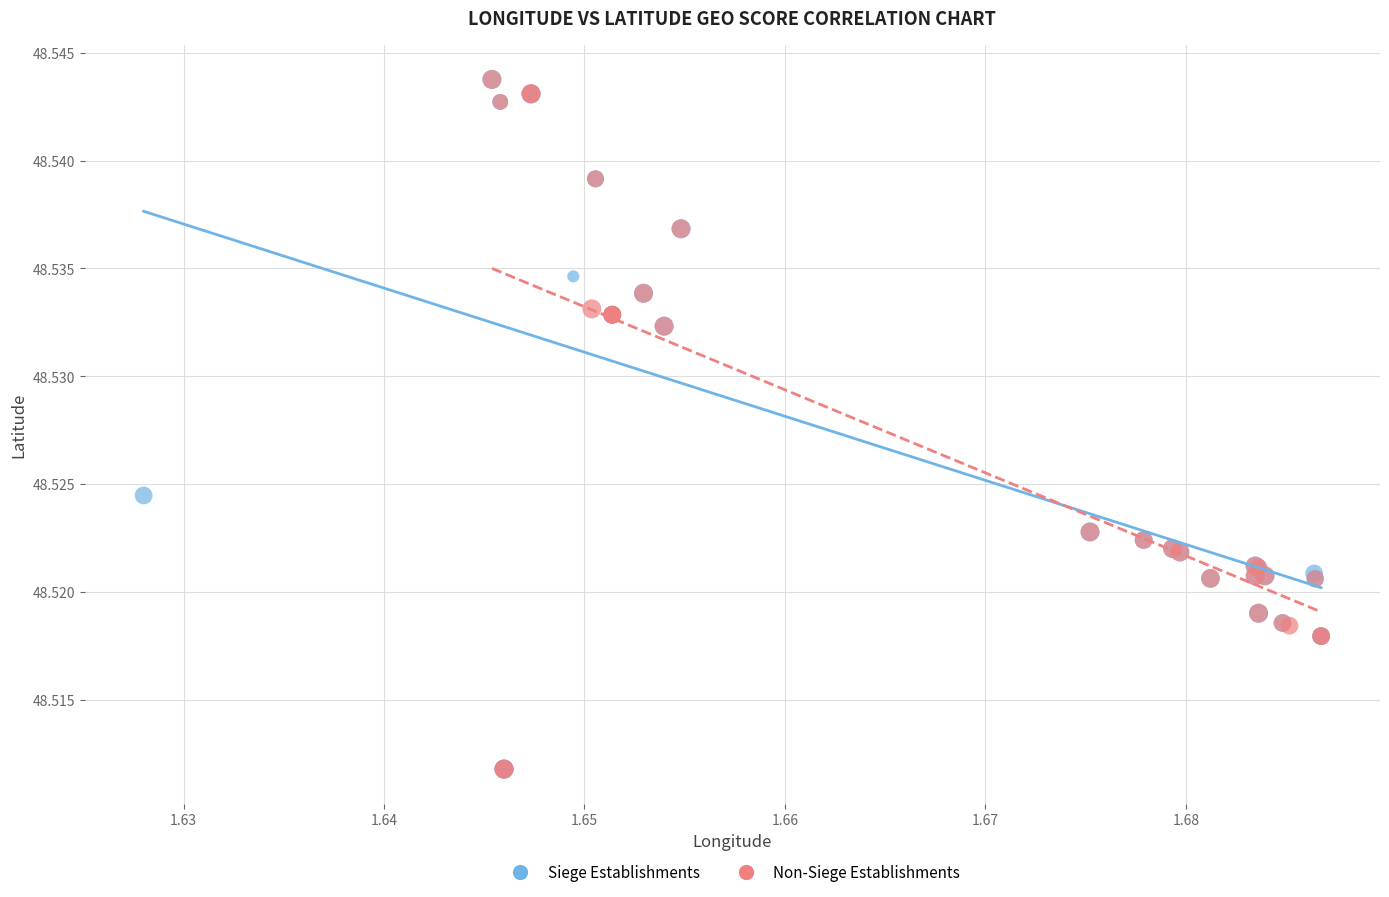

What are all the series names shown in the legend?

Siege Establishments, Non-Siege Establishments